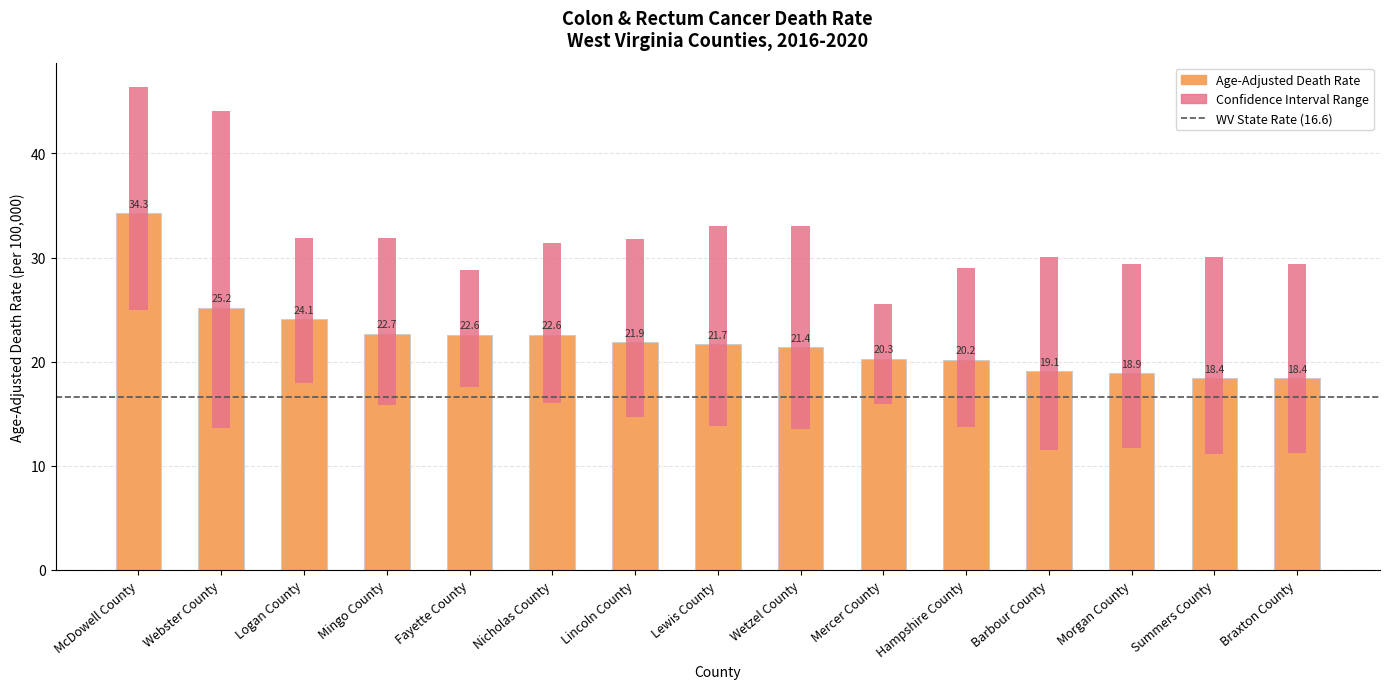

How many groups of bars are there?

15